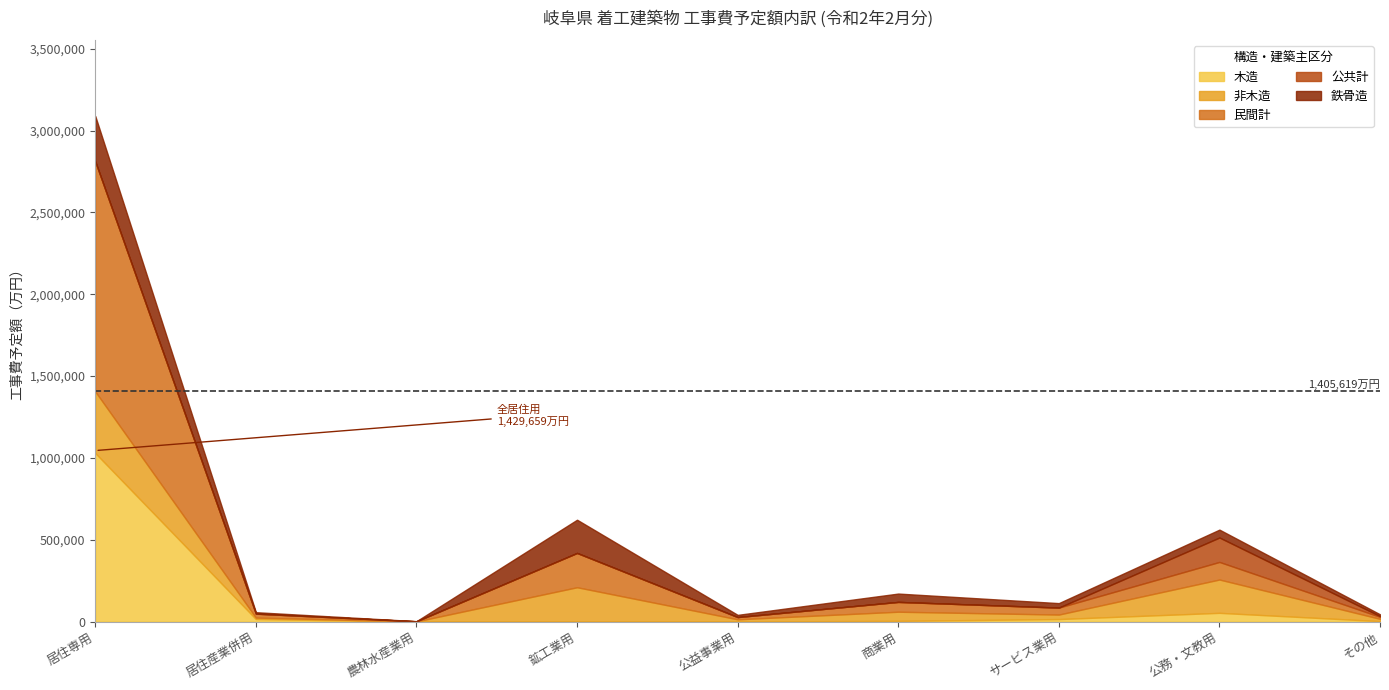

The value of 木造 at 農林水産業用 is -475586. True or false?

False